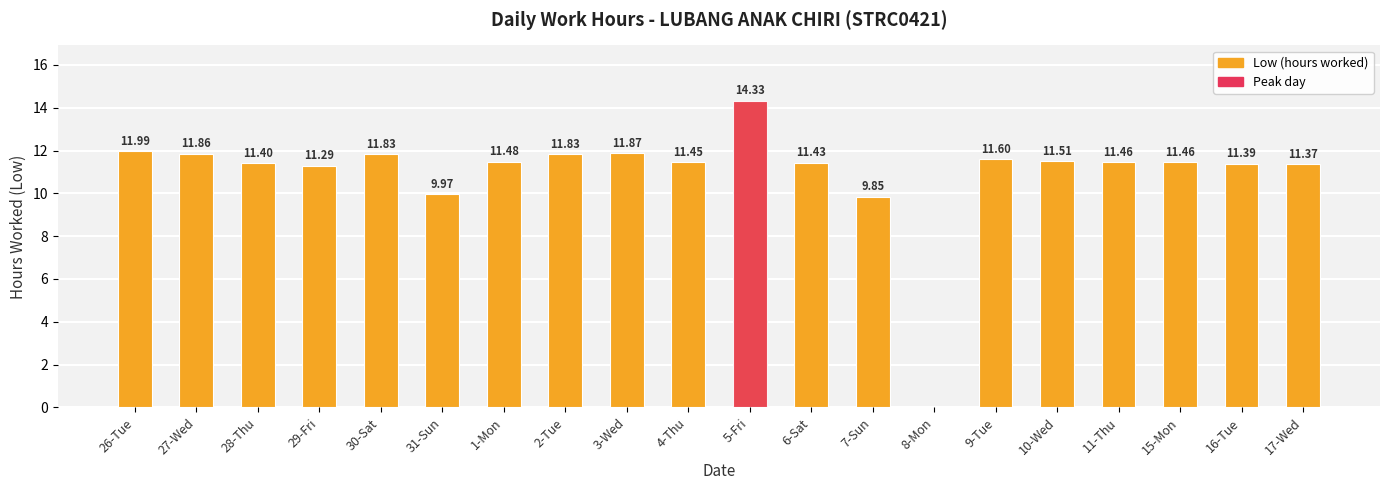

List the labels in order of value, largest first.

5-Fri, 26-Tue, 3-Wed, 27-Wed, 30-Sat, 2-Tue, 9-Tue, 10-Wed, 1-Mon, 11-Thu, 15-Mon, 4-Thu, 6-Sat, 28-Thu, 16-Tue, 17-Wed, 29-Fri, 31-Sun, 7-Sun, 8-Mon